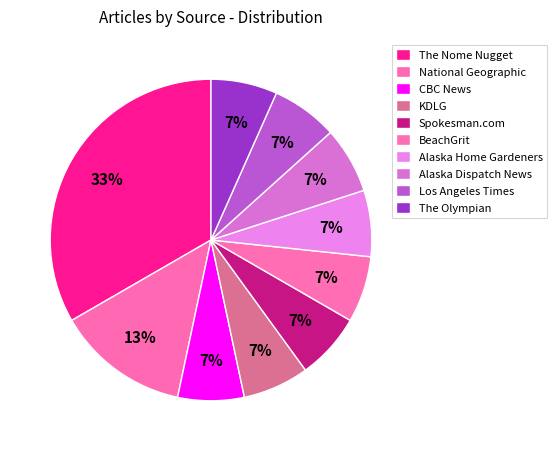

Which slice is the smallest?

KDLG